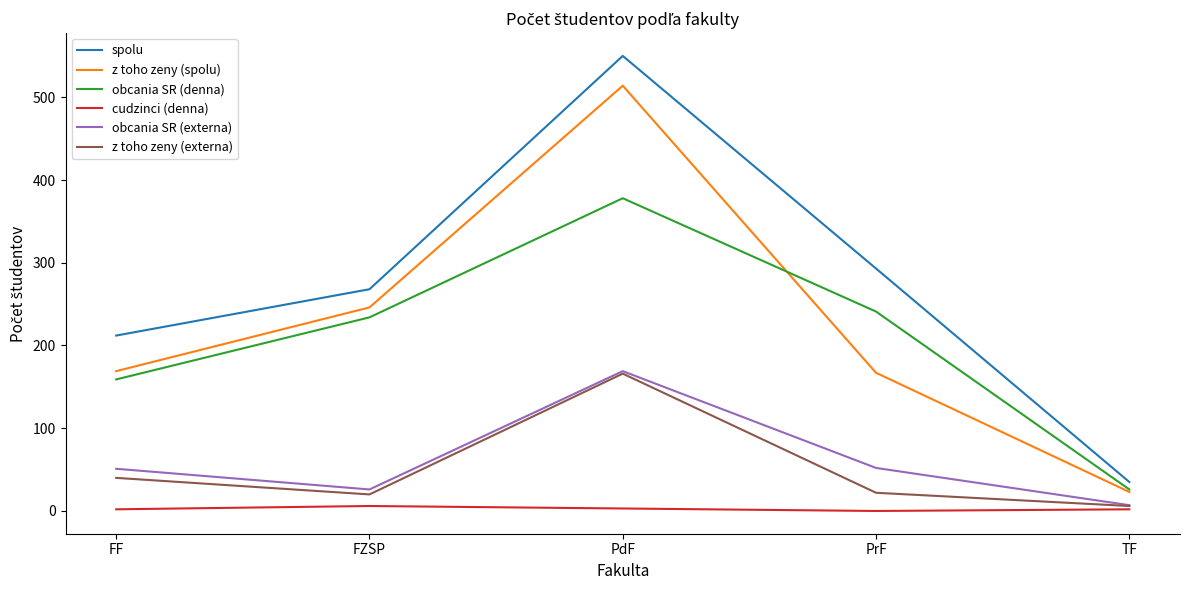

Is this an area chart (filled region under the line)?

No